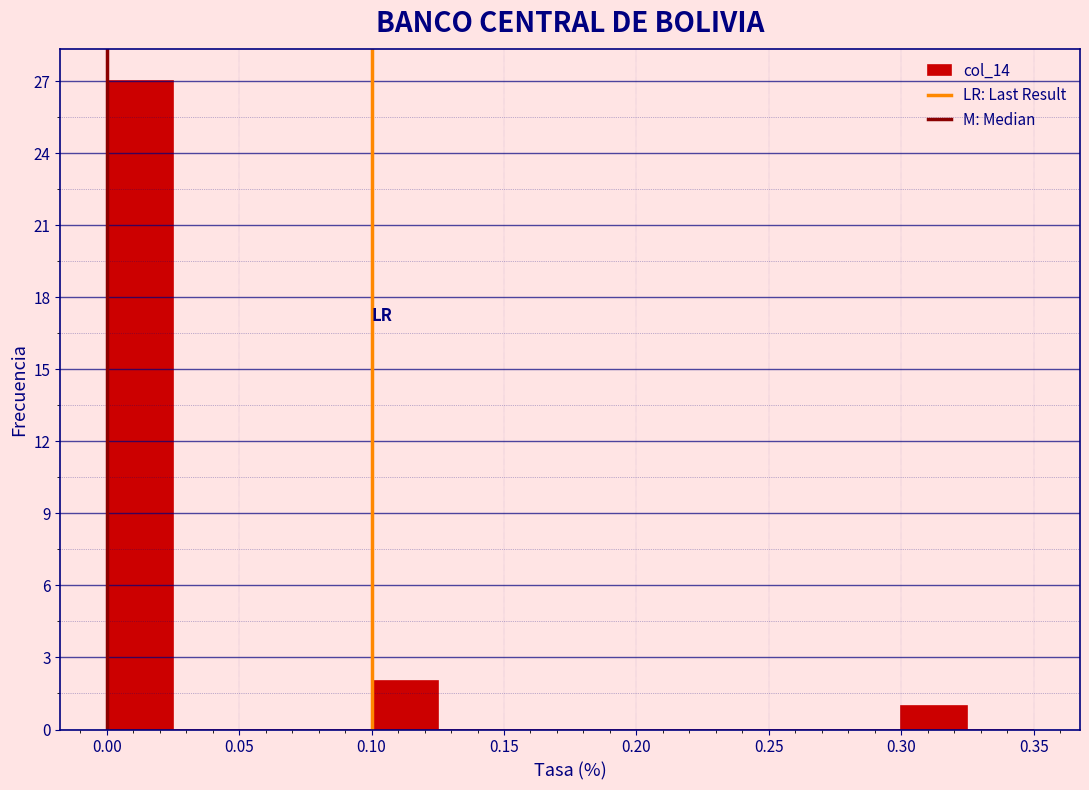

Reading left to right, transcribe this chart: for each bar, give the range it covers on the x-axis and its height. The values are not printed on the chart, so give them approximately, as read against the axis.

0.000 to 0.025: 27
0.025 to 0.050: 0
0.050 to 0.075: 0
0.075 to 0.100: 0
0.100 to 0.125: 2
0.125 to 0.150: 0
0.150 to 0.175: 0
0.175 to 0.200: 0
0.200 to 0.225: 0
0.225 to 0.250: 0
0.250 to 0.275: 0
0.275 to 0.300: 0
0.300 to 0.325: 1
0.325 to 0.350: 0